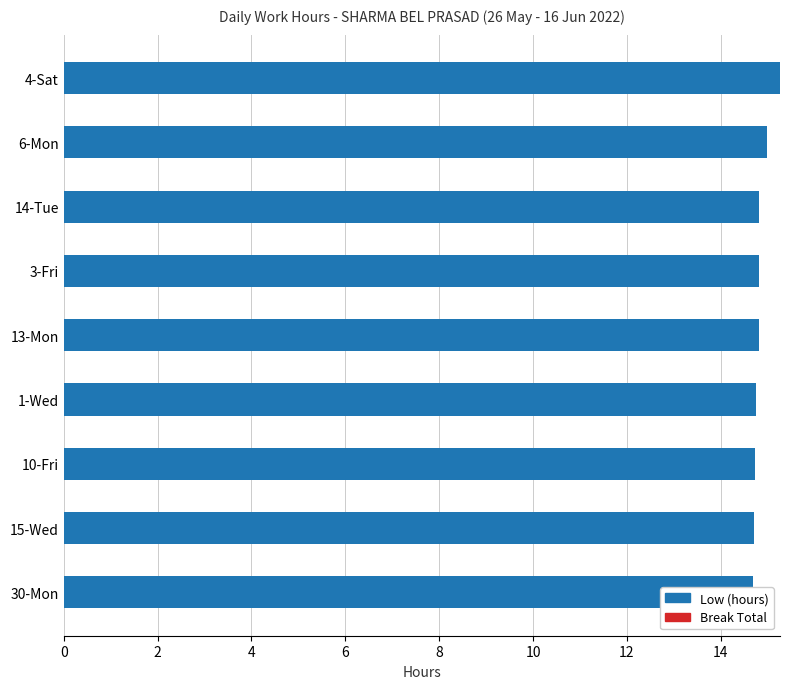

Which series changed the most between 12 and 16?

Low (hours)